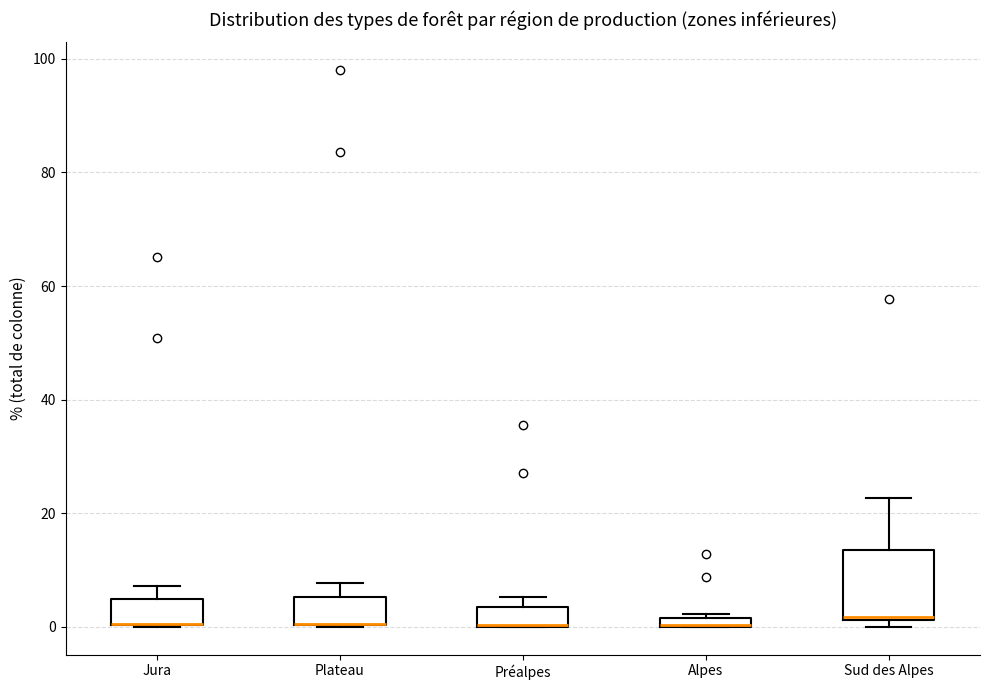

Which box is the tallest, from its lower edge to its upper edge?

Sud des Alpes